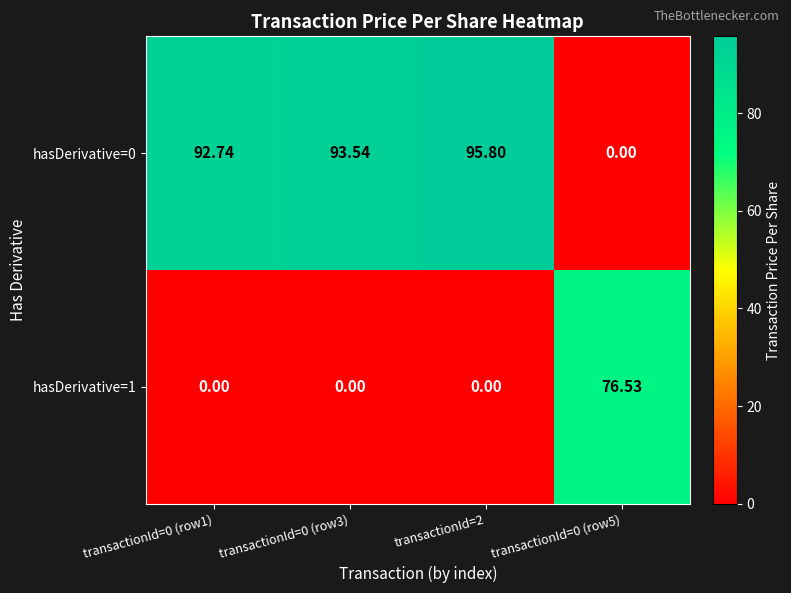

Is the value of hasDerivative=0 at transactionId=0 (row3) greater than the value of hasDerivative=1 at transactionId=0 (row3)?

Yes